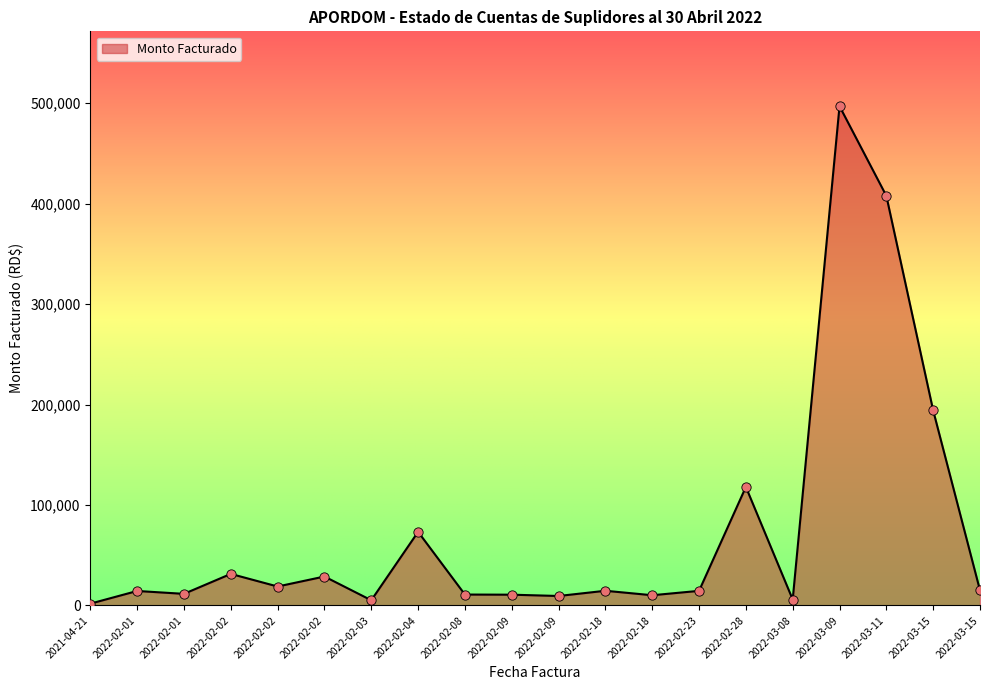

What is the change in value from 2022-02-01 to 2022-02-28?

+103562.7